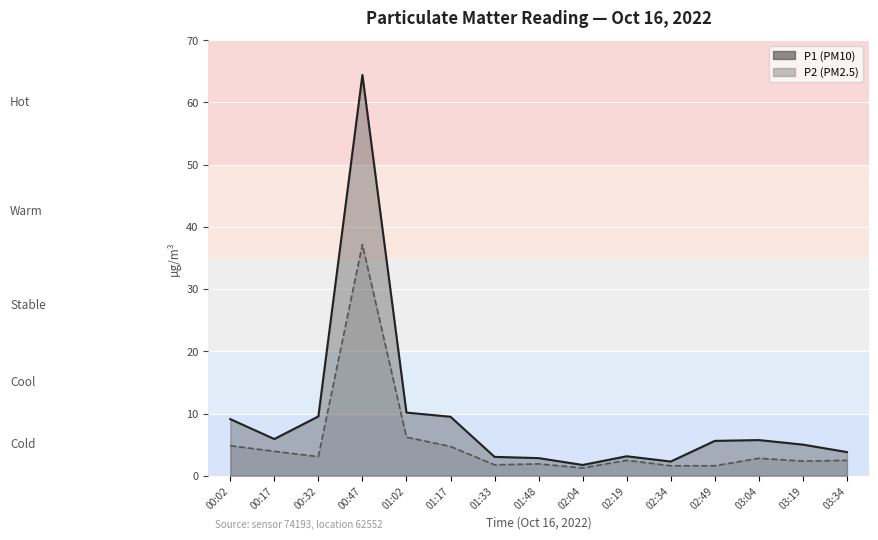

What is the sum of all P2 values?

78.1